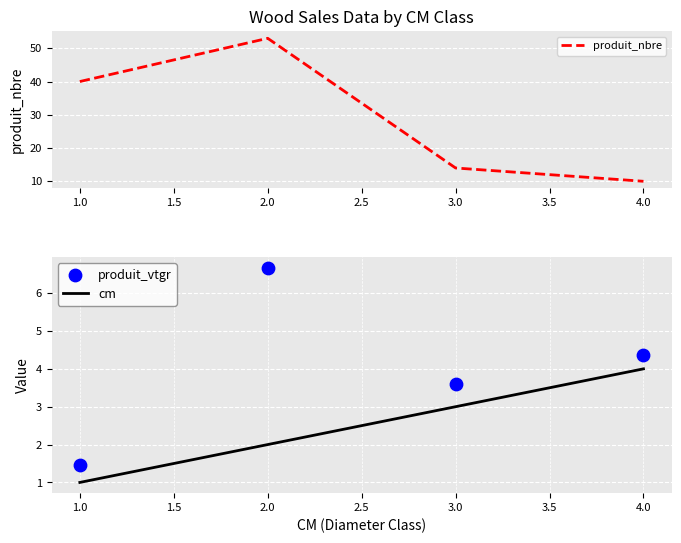

What are all the series names shown in the legend?

produit_nbre, cm, produit_vtgr